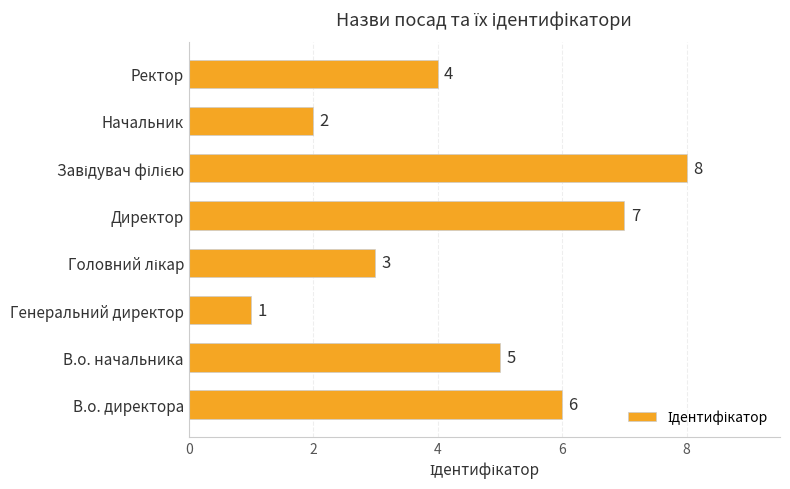

What is the greatest value displayed?

8